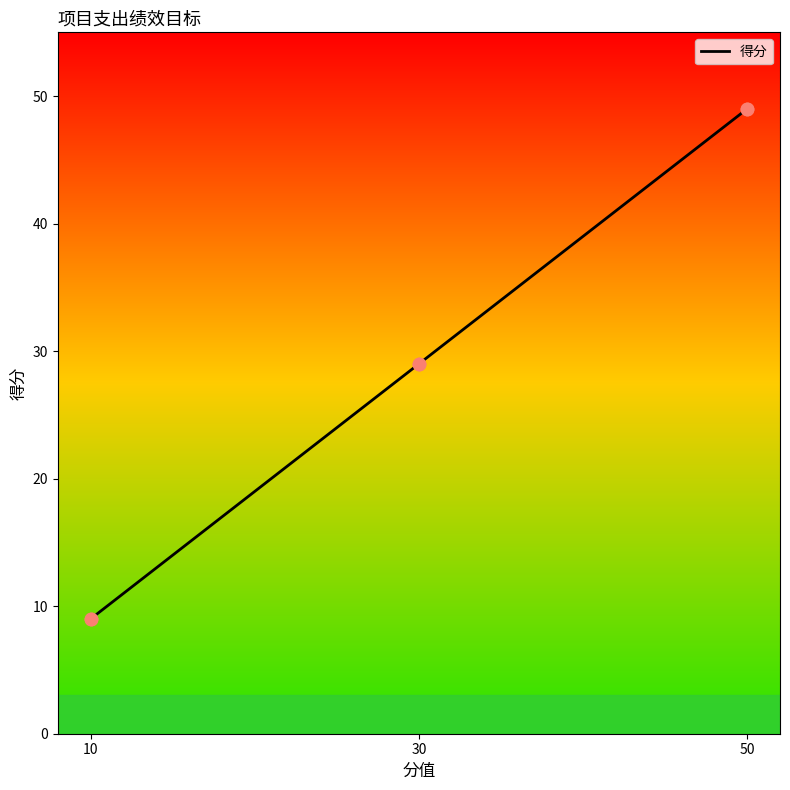

Between 10 and 50, which is larger?

50